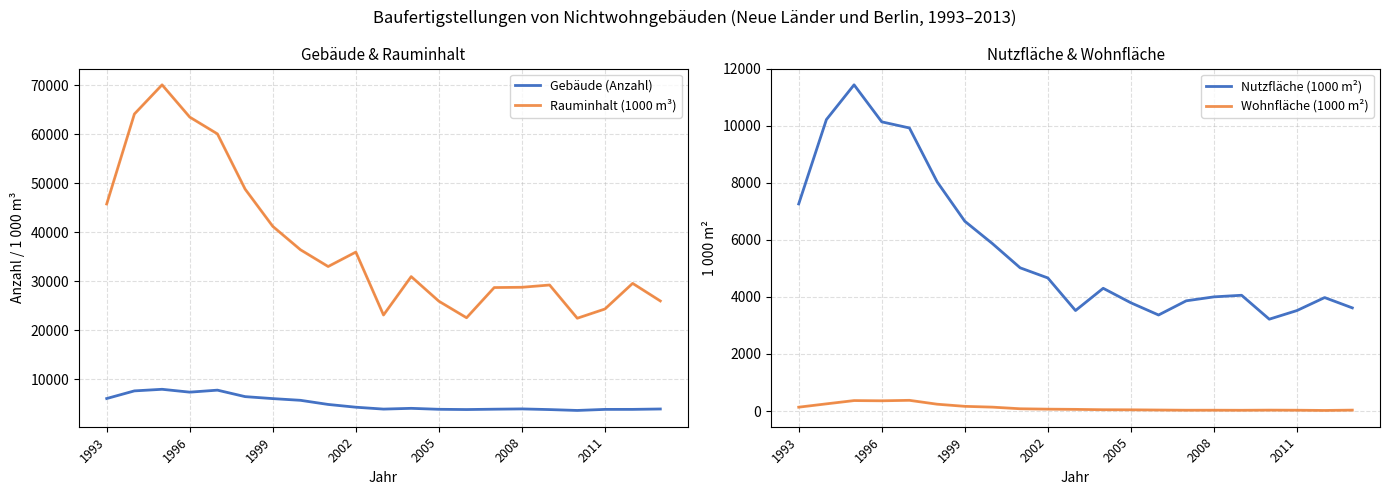

What is the sum of all Nutzfläche (1000 m²) values?

120423.6